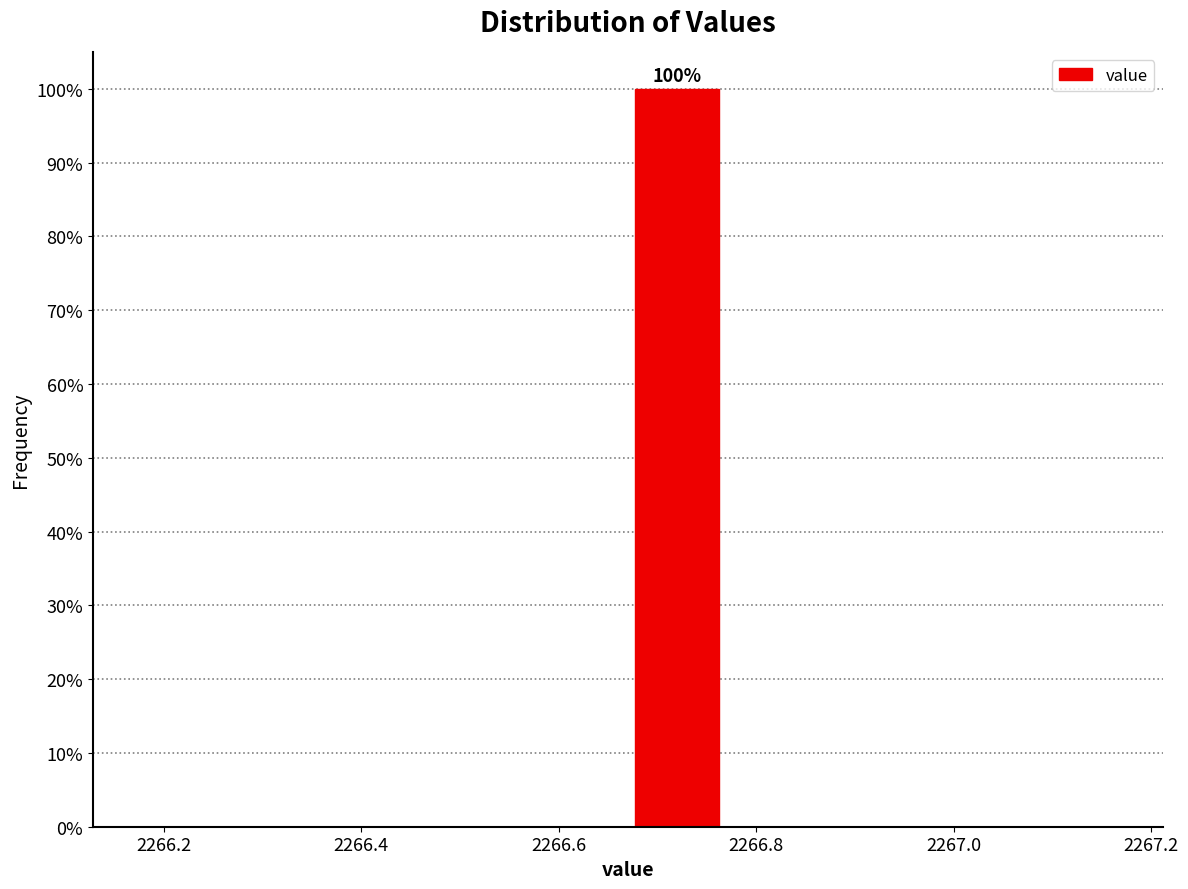

Which range on the x-axis has the tallest bar?

2266.67 to 2266.77